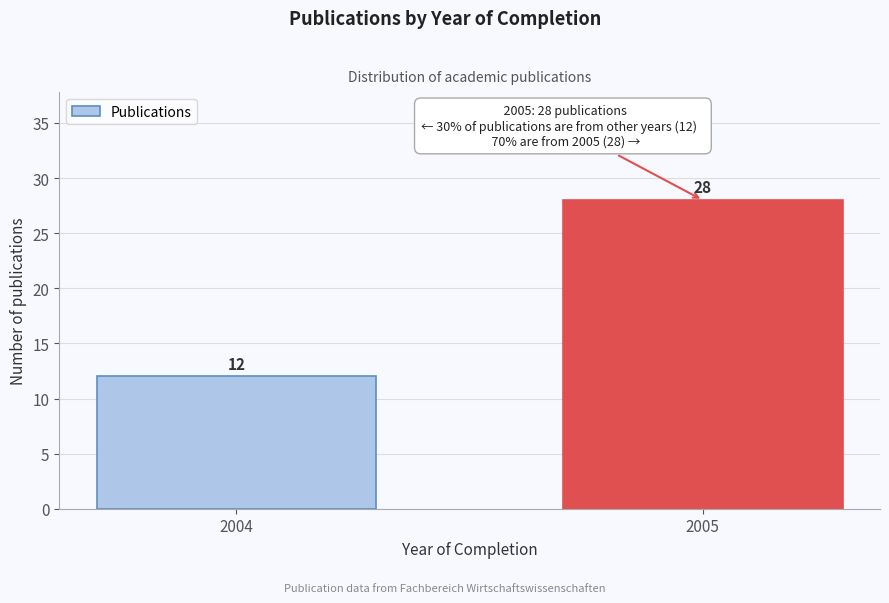

Reading left to right, list all the values displayed in this chart.

12	28